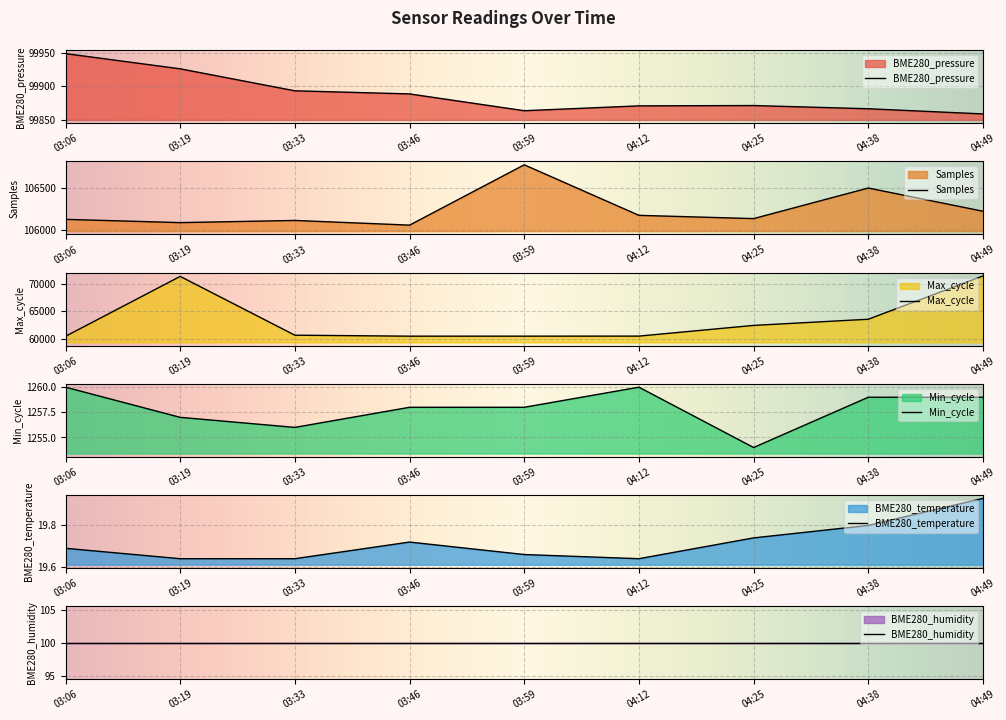

Does the chart display data point markers on the line(s)?

No